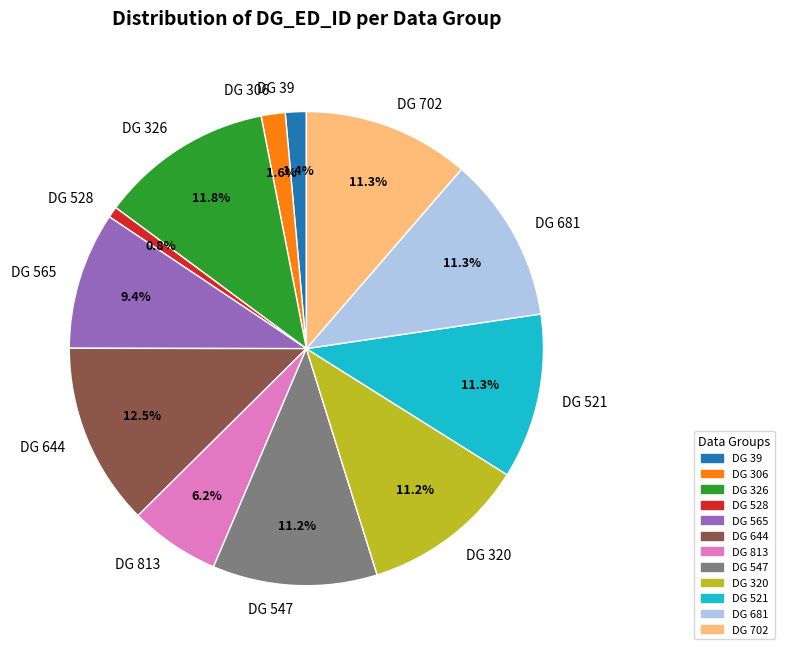

How many segments does this pie chart have?

12